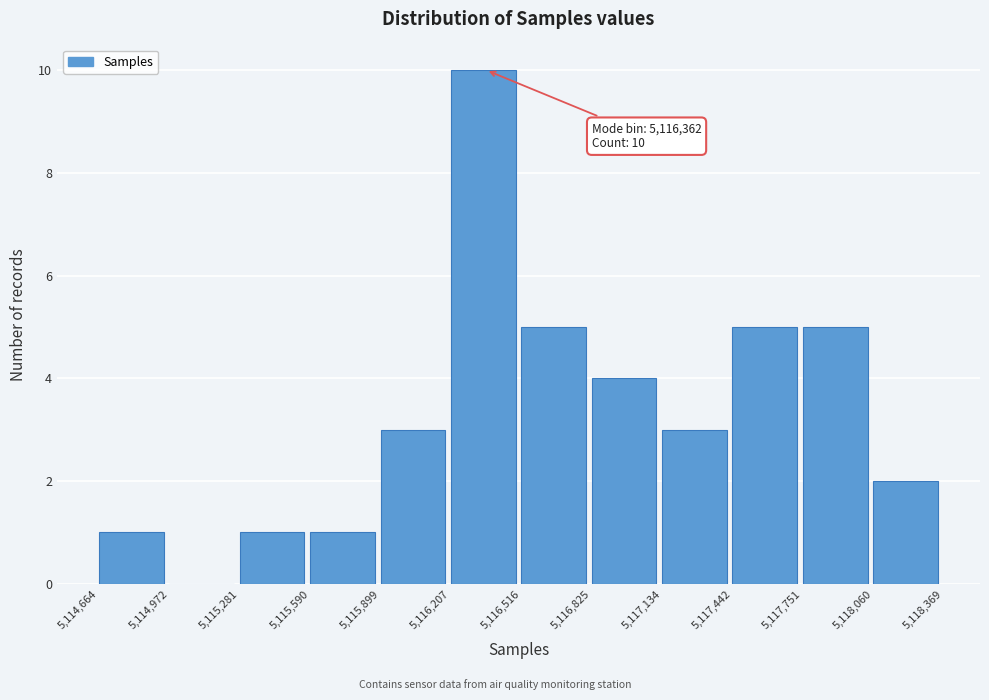

Which range on the x-axis has the tallest bar?

5,116,207 to 5,116,516